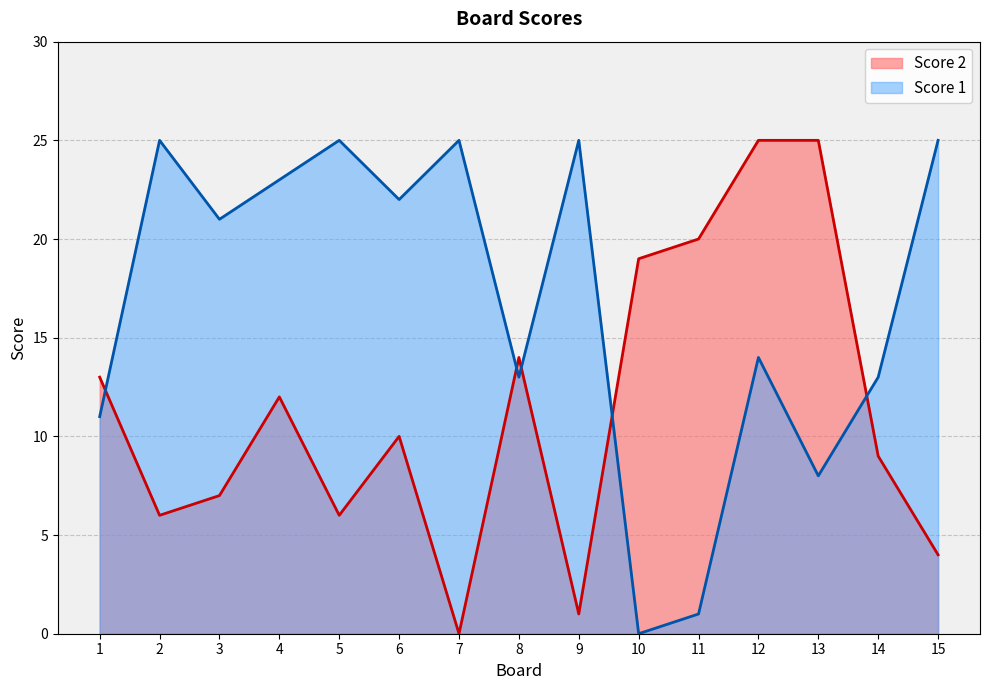

Where does the Score 2 series first go above 10?

1